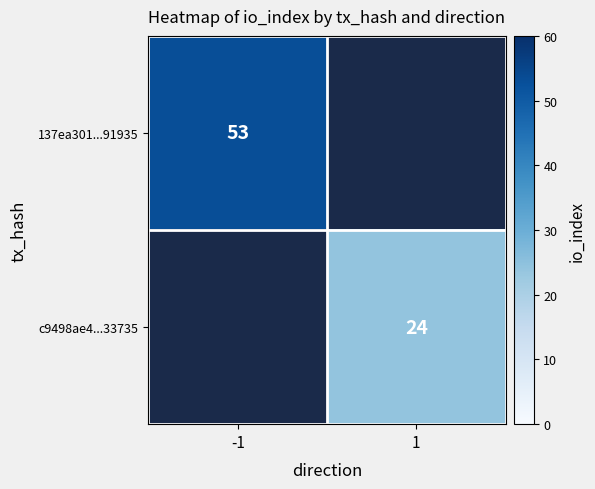

The 137ea301...91935 series shows 79 at -1. True or false?

False